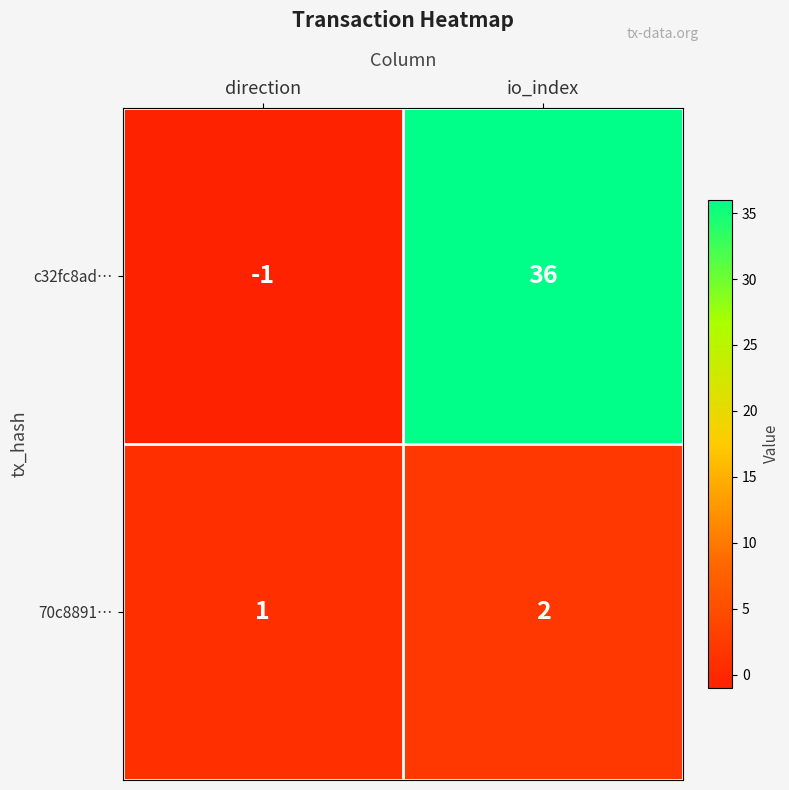

Reading left to right, list all the values displayed in this chart.

c32fc8ad…: direction=-1	io_index=36
70c8891…: direction=1	io_index=2